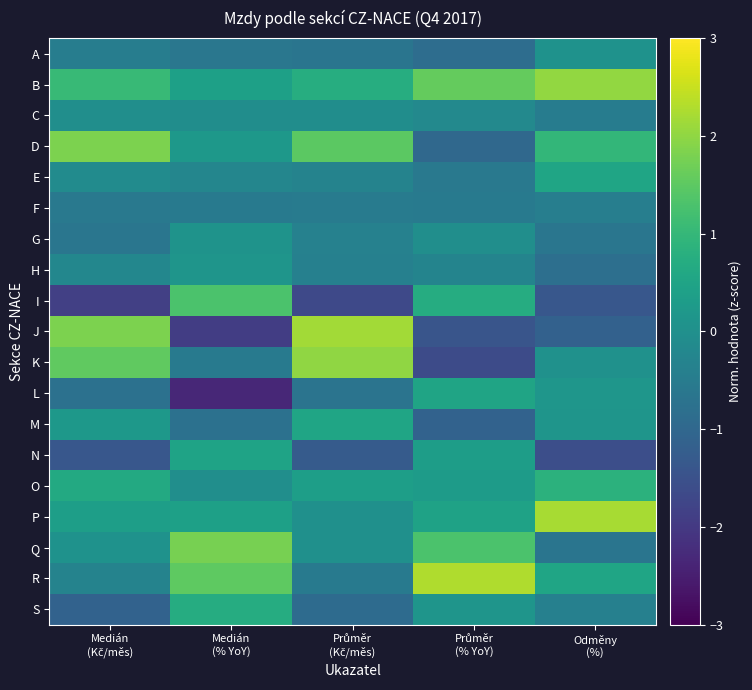

Between Medián
(% YoY) and Průměr
(% YoY), which is larger?

Medián
(% YoY)